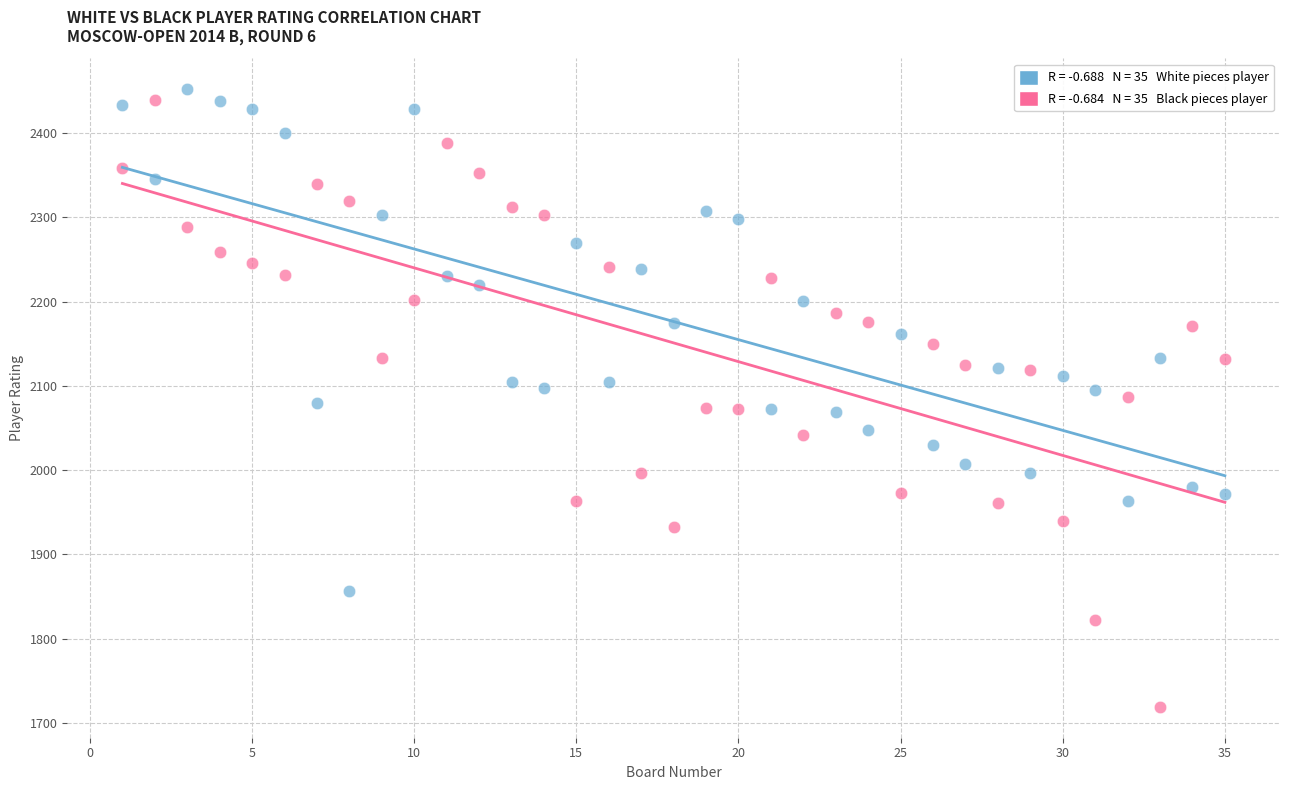

Across all data points, what is the range of X values (max minus min)?

34